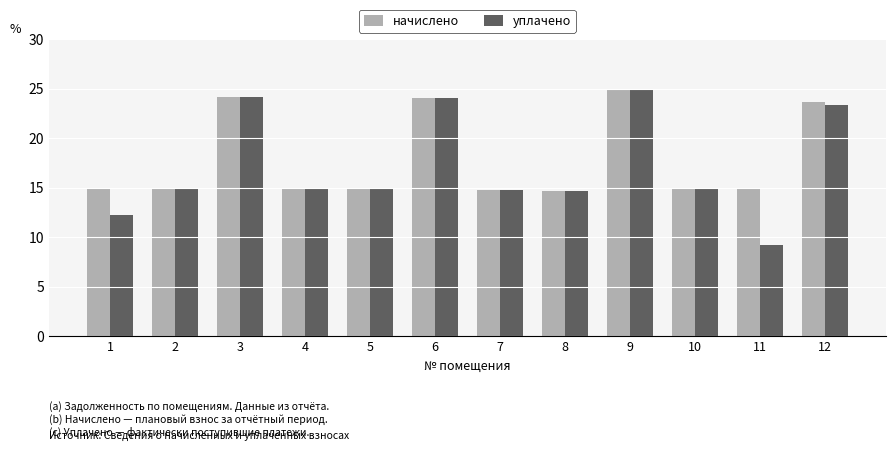

Is the value of начислено at 3 greater than the value of уплачено at 5?

Yes